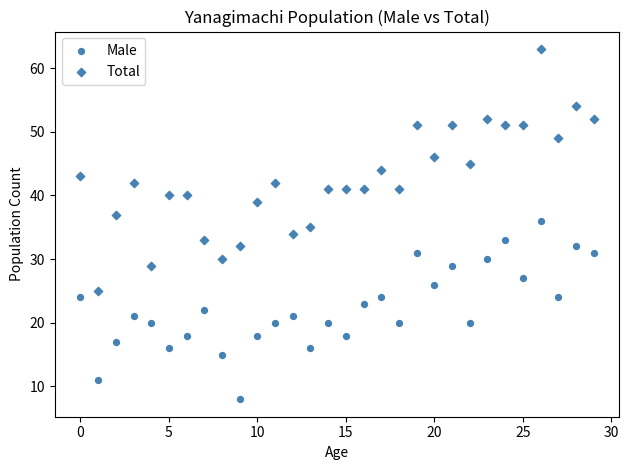

How many points are shown in the scatter plot?

60